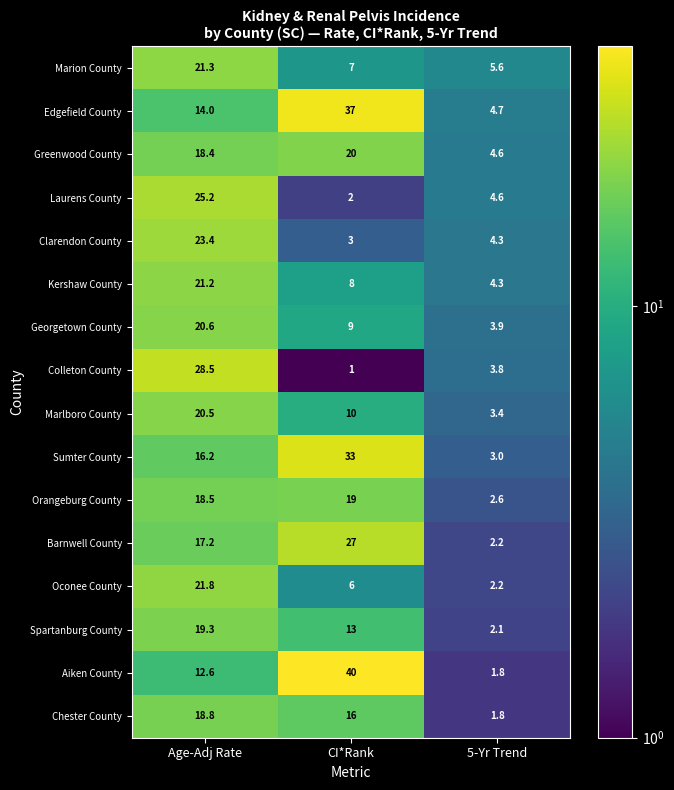

Is it true that Greenwood County equals 18.4 at Age-Adj Rate?

True